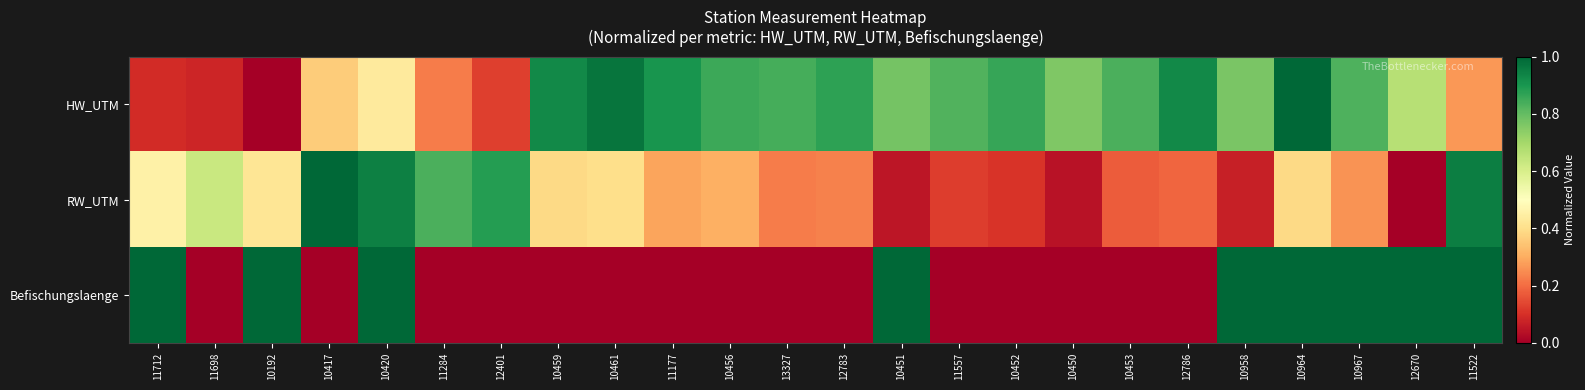

Reading left to right, extract all data points from this chart.

HW_UTM: 11712=0.1	11698=0.1	10192=0.0	10417=0.4	10420=0.4	11284=0.2	12401=0.1	10459=0.9	10461=1.0	11177=0.9	10456=0.9	13327=0.8	12783=0.9	10451=0.8	11557=0.8	10452=0.9	10450=0.8	10453=0.8	12786=0.9	10958=0.8	10964=1.0	10967=0.8	12670=0.7	11522=0.3
RW_UTM: 11712=0.5	11698=0.6	10192=0.4	10417=1.0	10420=0.9	11284=0.8	12401=0.9	10459=0.4	10461=0.4	11177=0.3	10456=0.3	13327=0.2	12783=0.2	10451=0.0	11557=0.1	10452=0.1	10450=0.0	10453=0.2	12786=0.2	10958=0.1	10964=0.4	10967=0.3	12670=0.0	11522=1.0
Befischungslaenge: 11712=1.0	11698=0.0	10192=1.0	10417=0.0	10420=1.0	11284=0.0	12401=0.0	10459=0.0	10461=0.0	11177=0.0	10456=0.0	13327=0.0	12783=0.0	10451=1.0	11557=0.0	10452=0.0	10450=0.0	10453=0.0	12786=0.0	10958=1.0	10964=1.0	10967=1.0	12670=1.0	11522=1.0